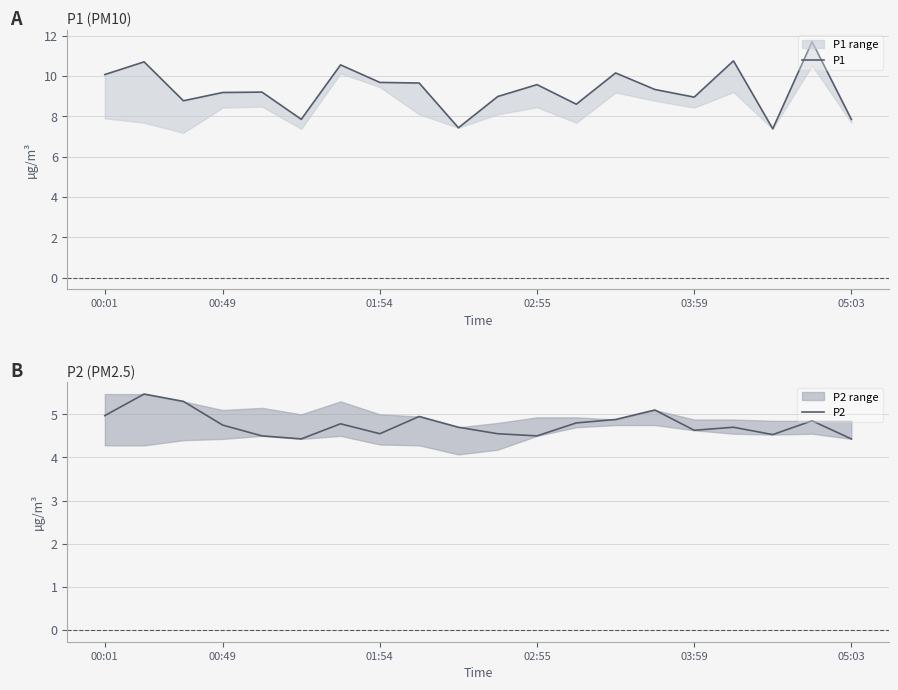

Rank the series at 9 from lowest to highest value.

P2, P1